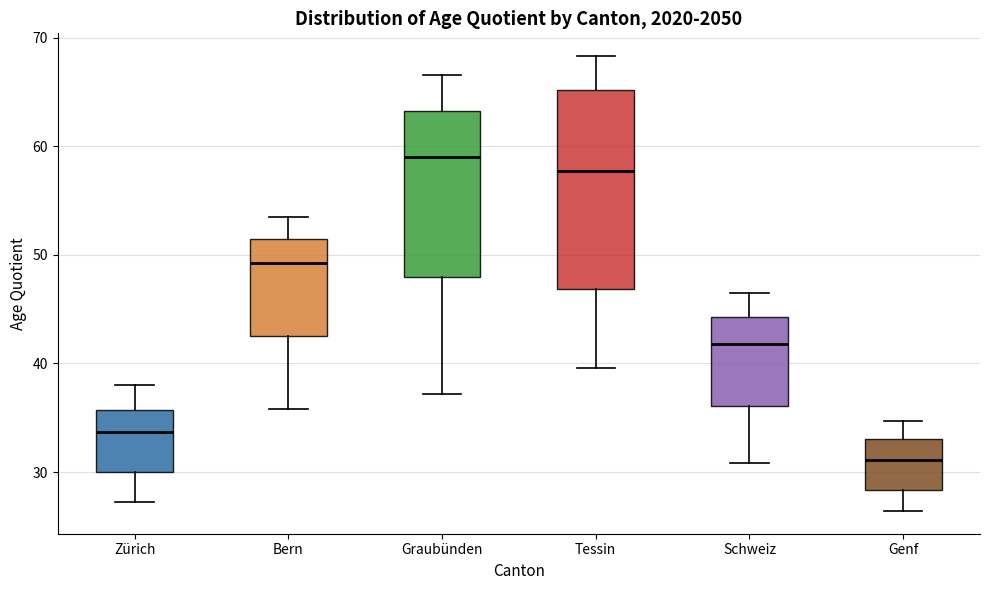

Which box has the lowest median line?

Genf